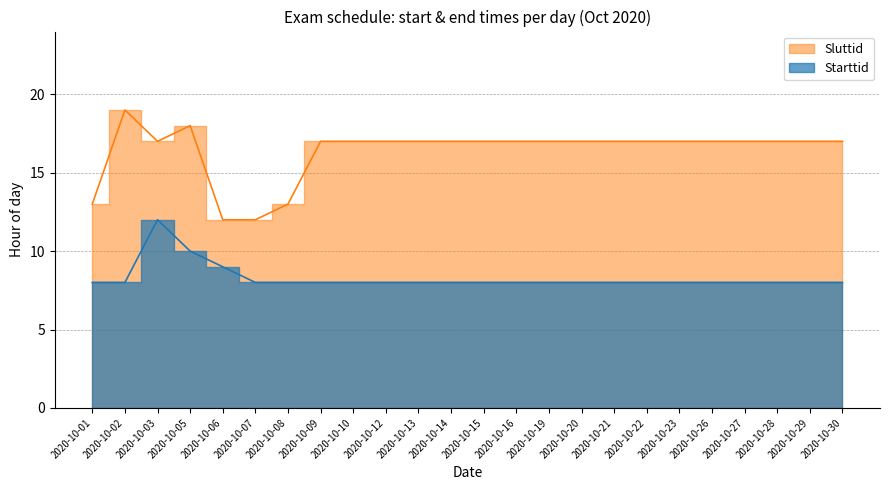

What is the approximate value of Starttid at 2020-10-20?

8